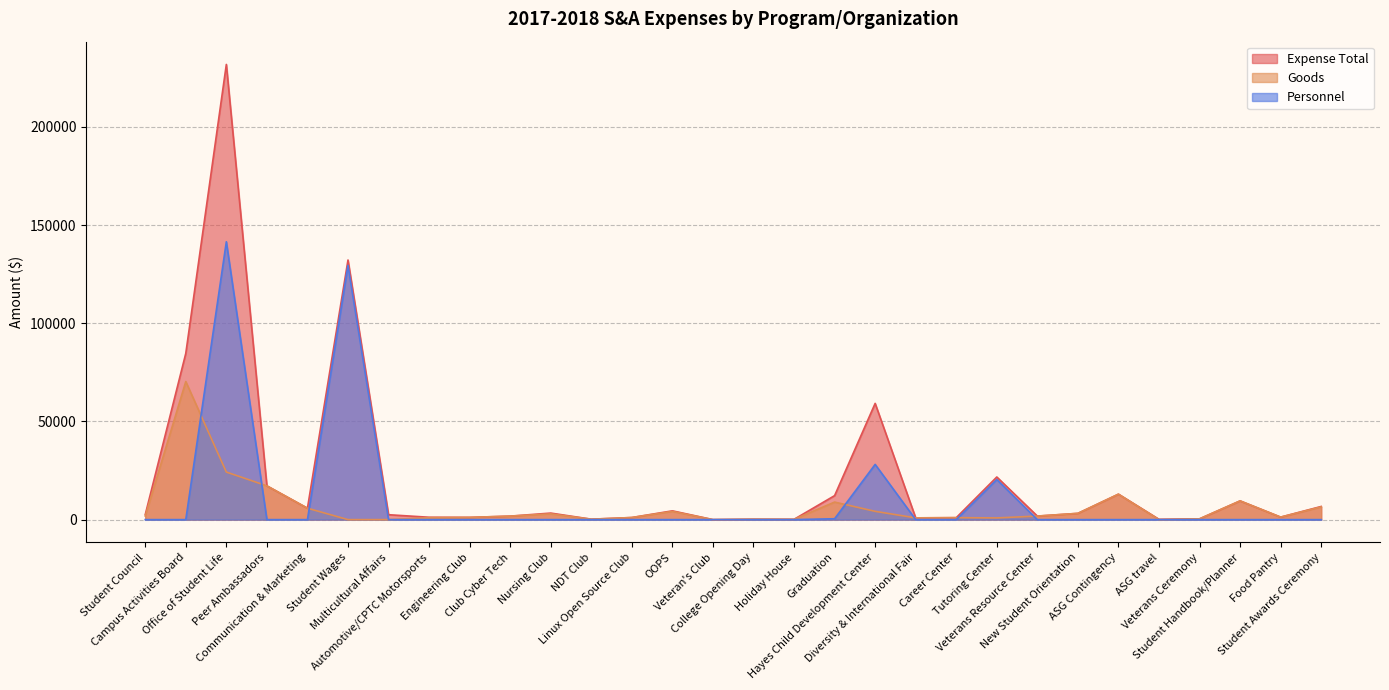

What position from the left is Communication & Marketing?

5